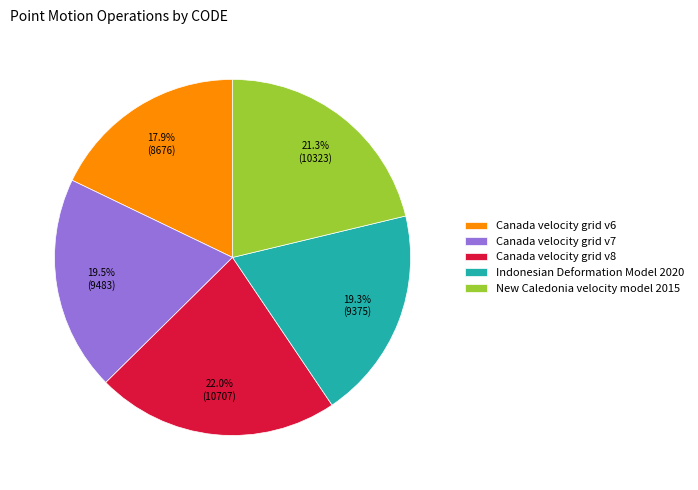

Does Canada velocity grid v8 account for over 50% of the chart?

No